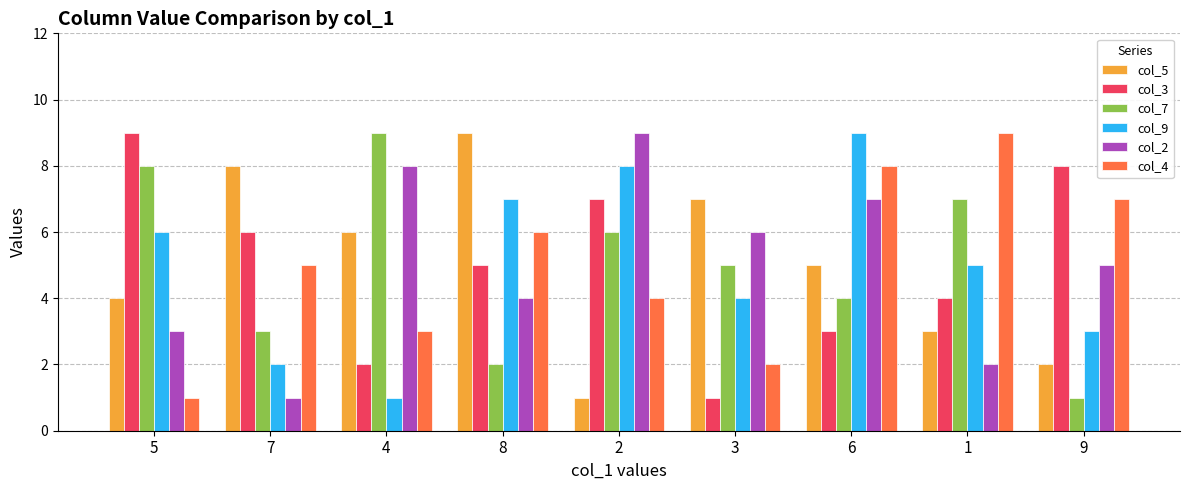

Is the value of col_4 at 2 greater than the value of col_9 at 9?

Yes